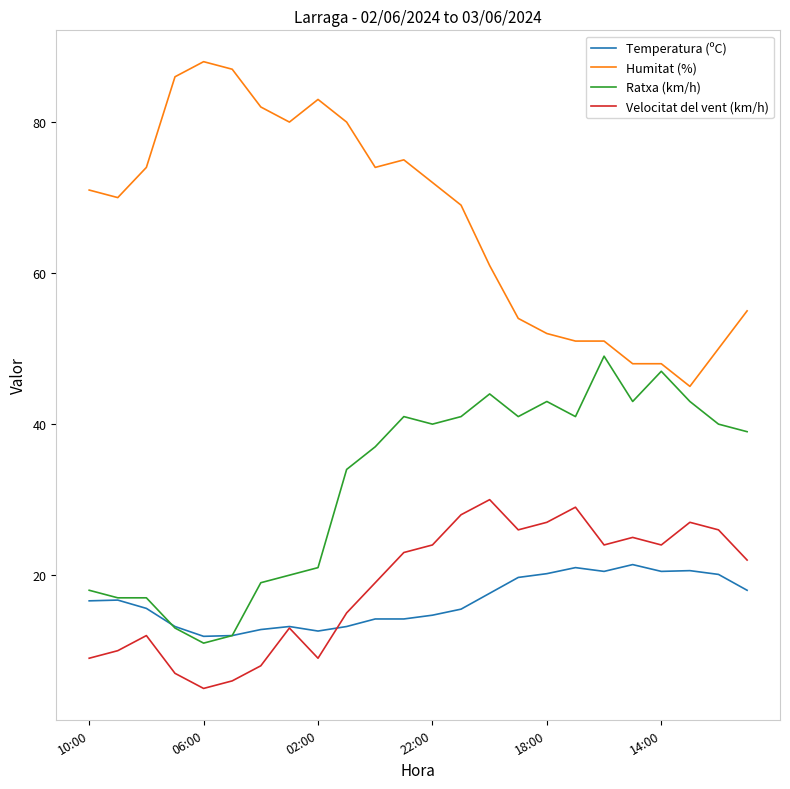

True or false: Velocitat del vent (km/h) and Ratxa (km/h) intersect in this chart.

False